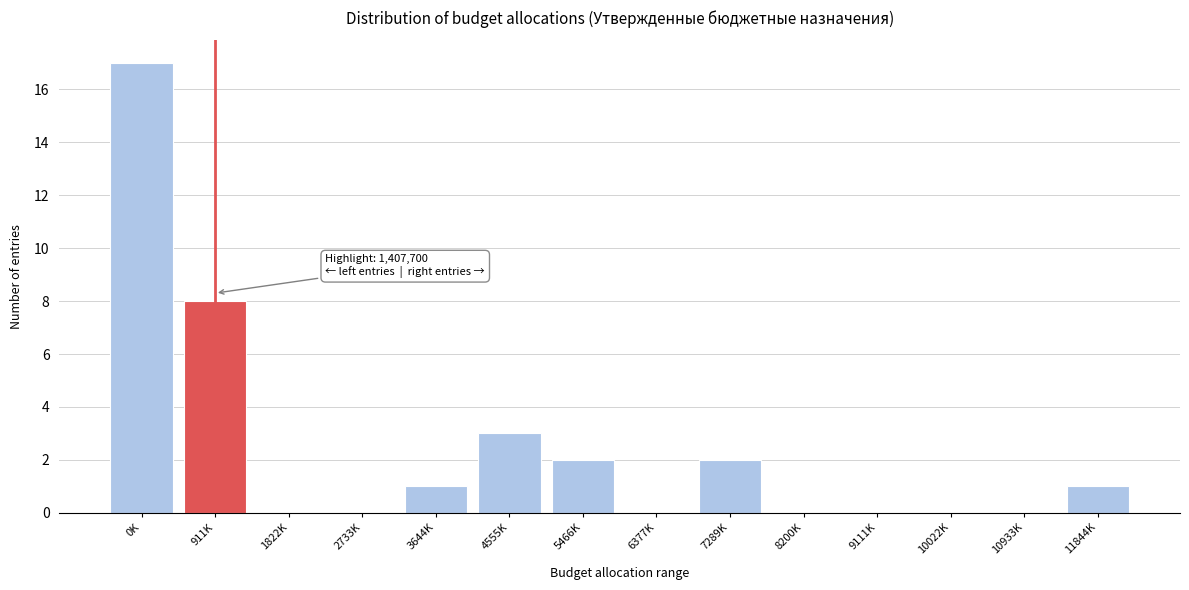

Reading right to left, extract all data points from this chart.

11844K=1	10933K=0	10022K=0	9111K=0	8200K=0	7289K=2	6377K=0	5466K=2	4555K=3	3644K=1	2733K=0	1822K=0	911K=8	0K=17